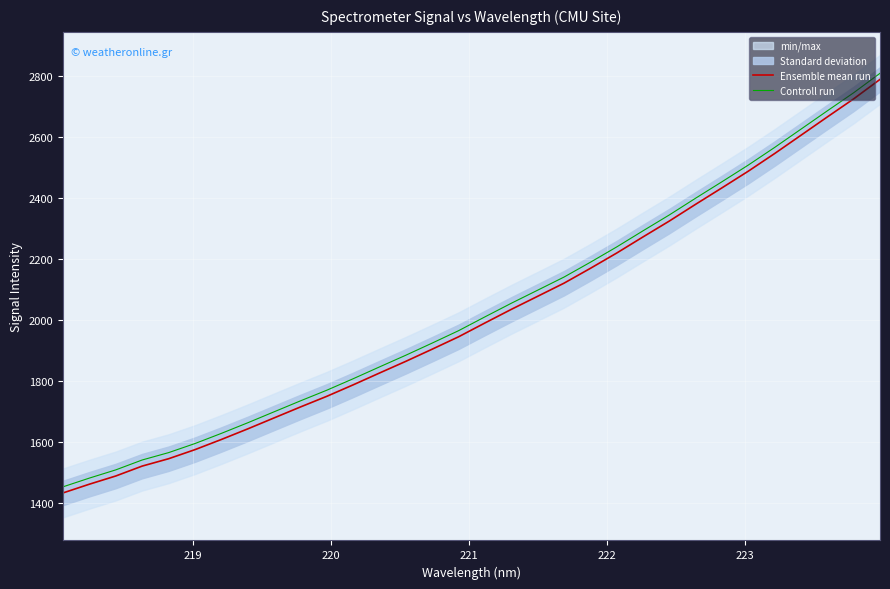

True or false: Controll run and Ensemble mean run cross at least once.

False